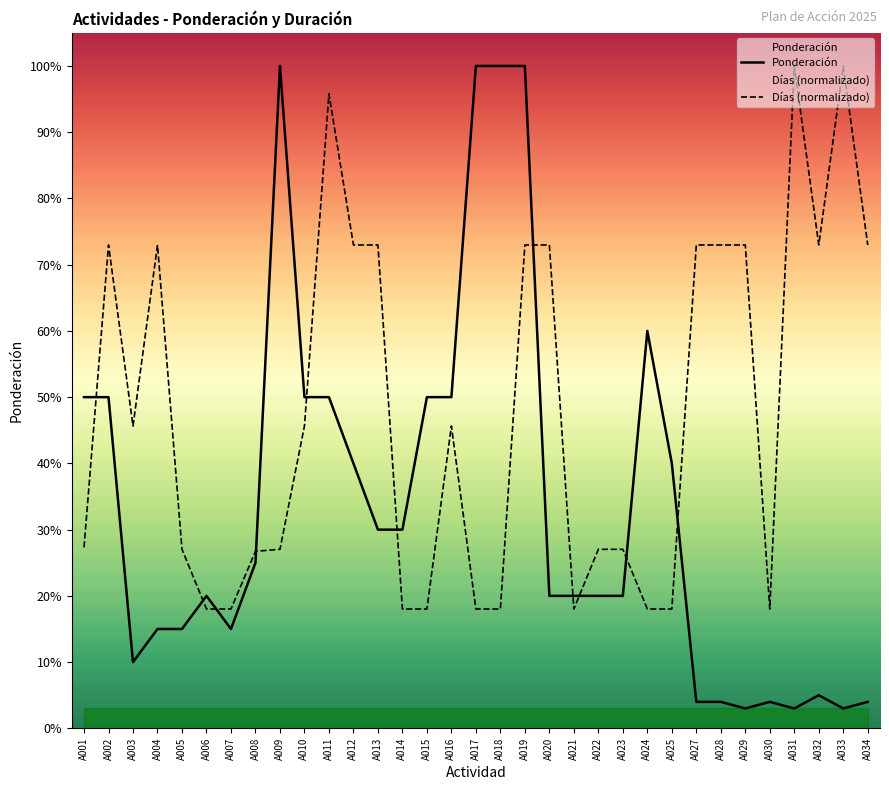

Reading left to right, what are all the values shown in this chart?

Ponderación: 0.5	0.5	0.1	0.1	0.1	0.2	0.1	0.2	1.0	0.5	0.5	0.4	0.3	0.3	0.5	0.5	1.0	1.0	1.0	0.2	0.2	0.2	0.2	0.6	0.4	0.0	0.0	0.0	0.0	0.0	0.1	0.0	0.0
Días (normalizado): 0.3	0.7	0.5	0.7	0.3	0.2	0.2	0.3	0.3	0.5	1.0	0.7	0.7	0.2	0.2	0.5	0.2	0.2	0.7	0.7	0.2	0.3	0.3	0.2	0.2	0.7	0.7	0.7	0.2	1.0	0.7	1.0	0.7